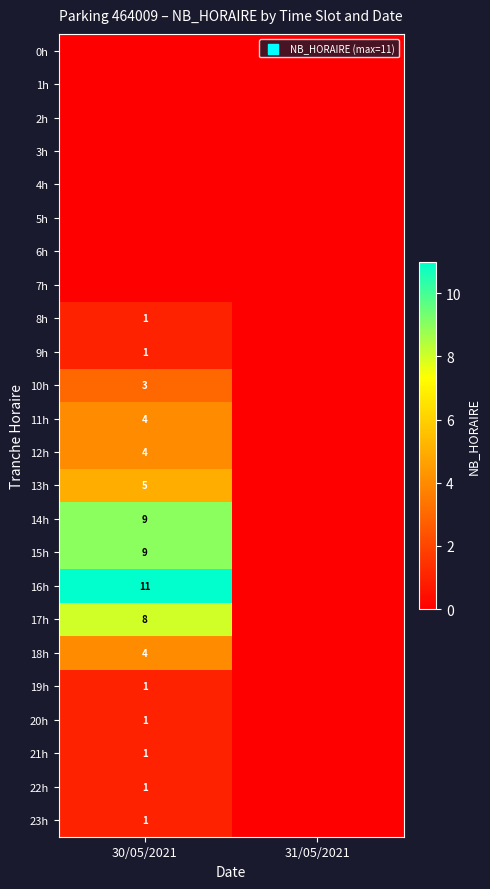

Is the value of 18h at 30/05/2021 greater than the value of 19h at 30/05/2021?

Yes